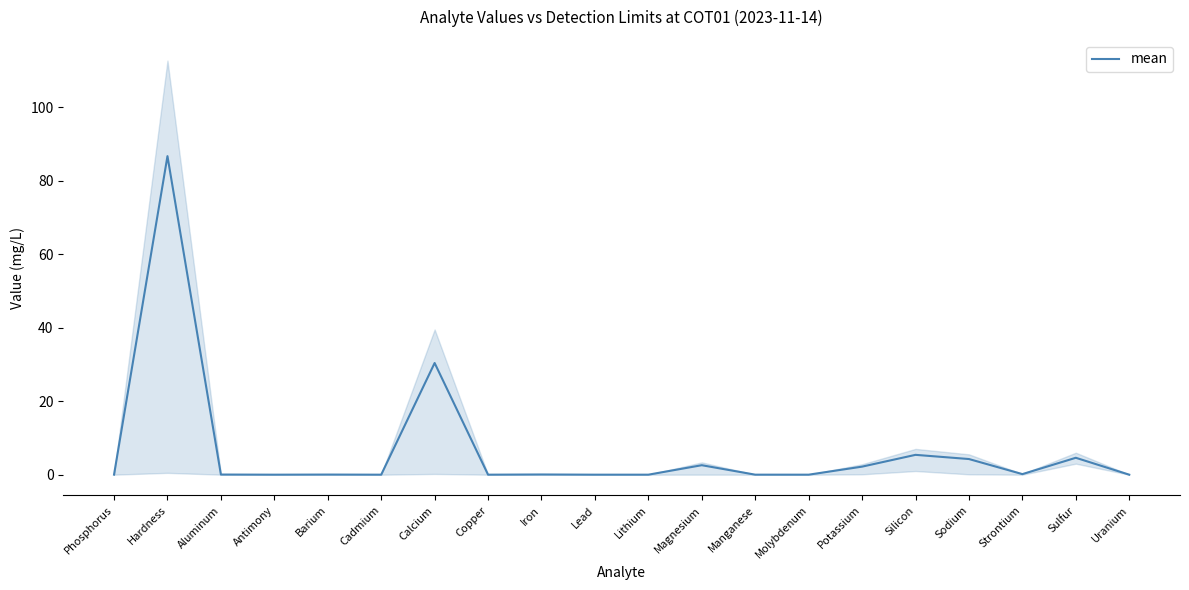

Reading left to right, transcribe all the data shown in this chart.

Phosphorus=0.0	Hardness=86.7	Aluminum=0.0	Antimony=0.0	Barium=0.0	Cadmium=0.0	Calcium=30.4	Copper=0.0	Iron=0.1	Lead=0.0	Lithium=0.0	Magnesium=2.6	Manganese=0.0	Molybdenum=0.0	Potassium=2.2	Silicon=5.4	Sodium=4.3	Strontium=0.2	Sulfur=4.6	Uranium=0.0